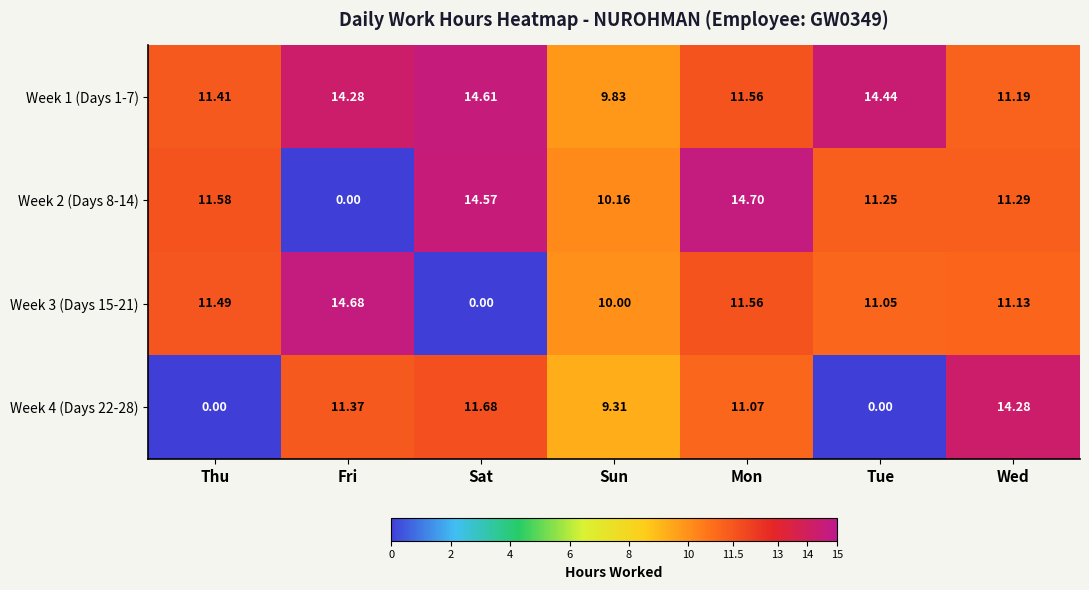

Which category has the lowest value in the Week 1 (Days 1-7) series?

Sun